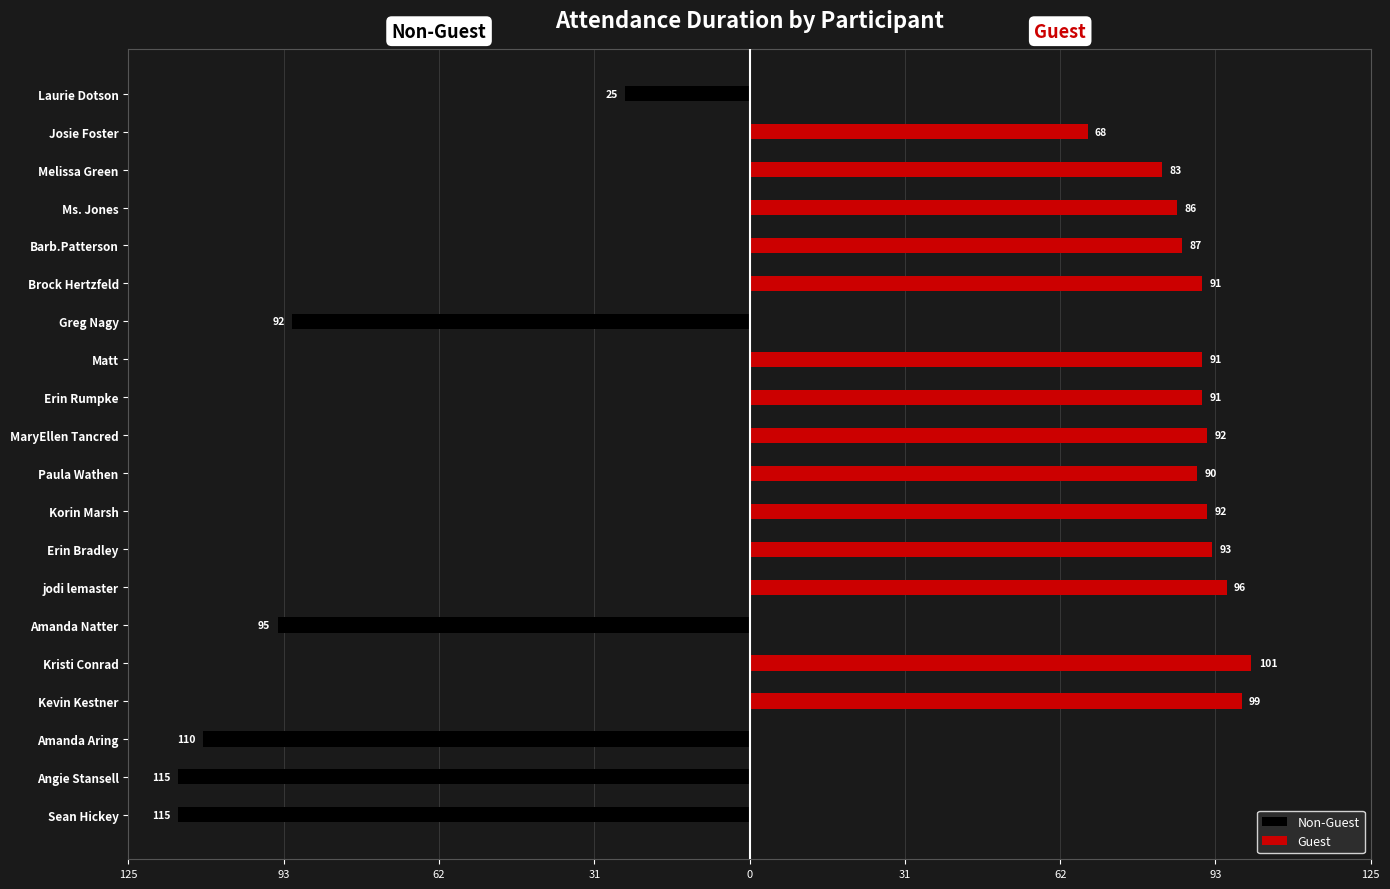

What is the sum of all Non-Guest values?

-552